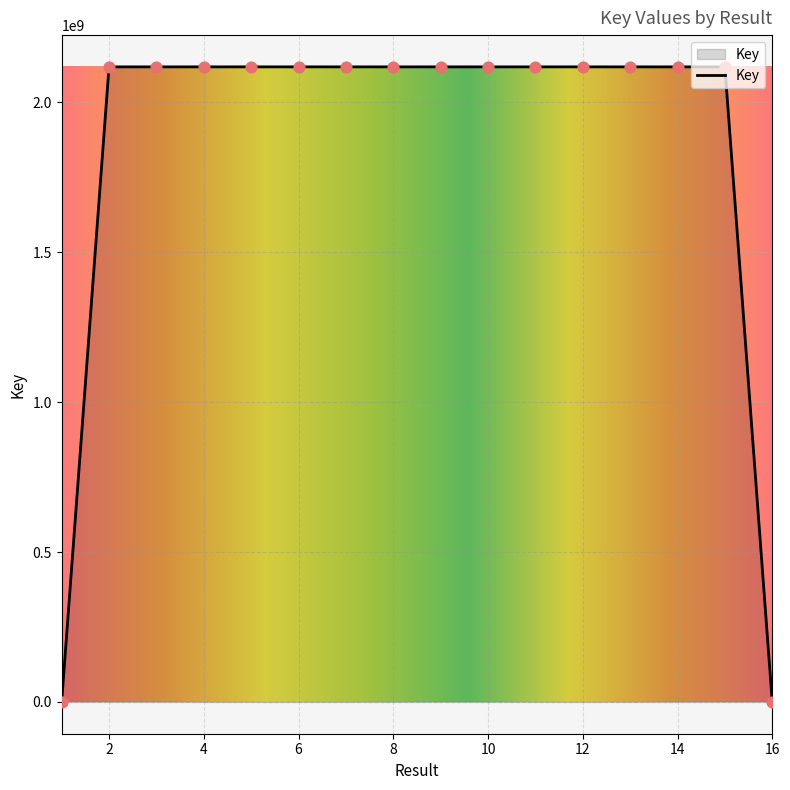

What is the greatest value displayed?

2117868578